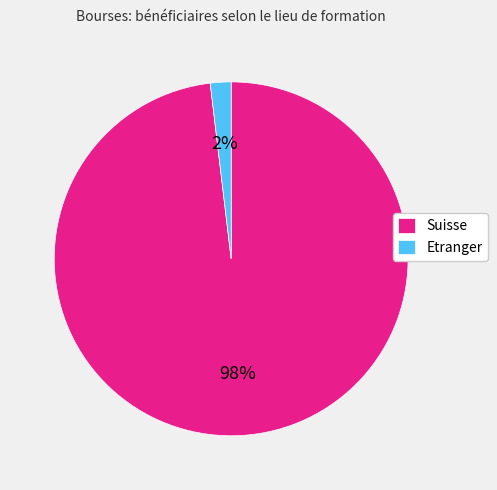

To the nearest percent, what is the difference between the largest and smallest slice percentages?

96%